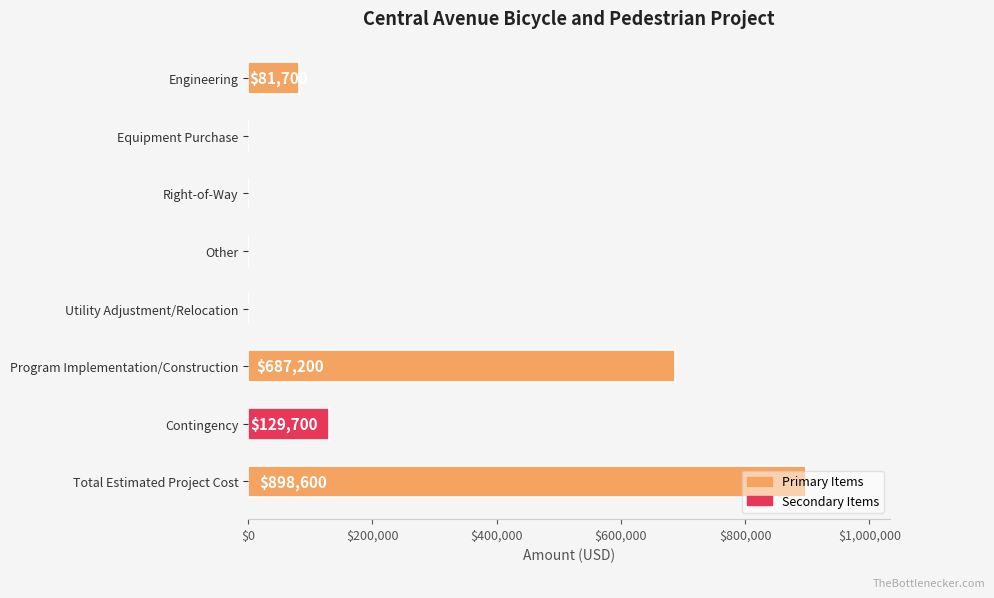

Which has a higher value, Utility Adjustment/Relocation or Program Implementation/Construction?

Program Implementation/Construction